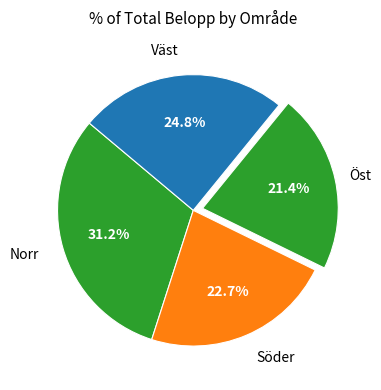

Count the number of slices in the pie.

4